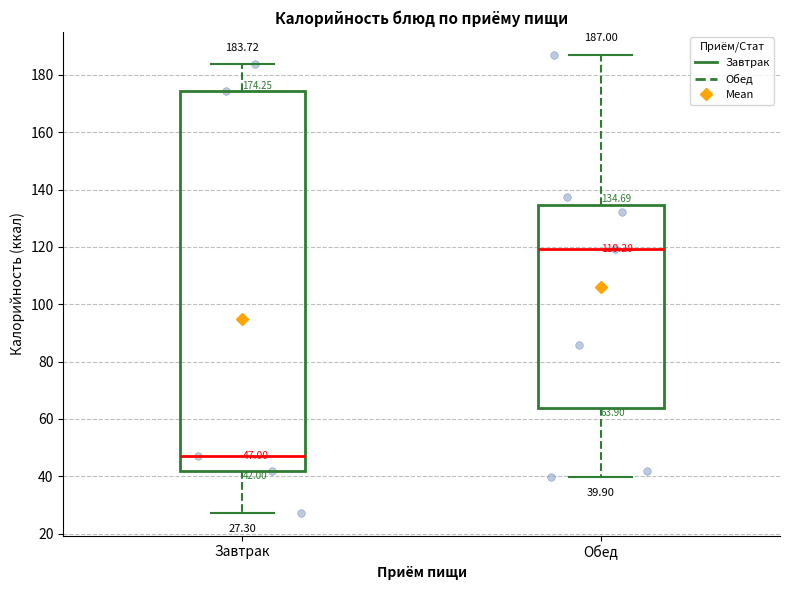

Which box's median line is the highest?

Обед